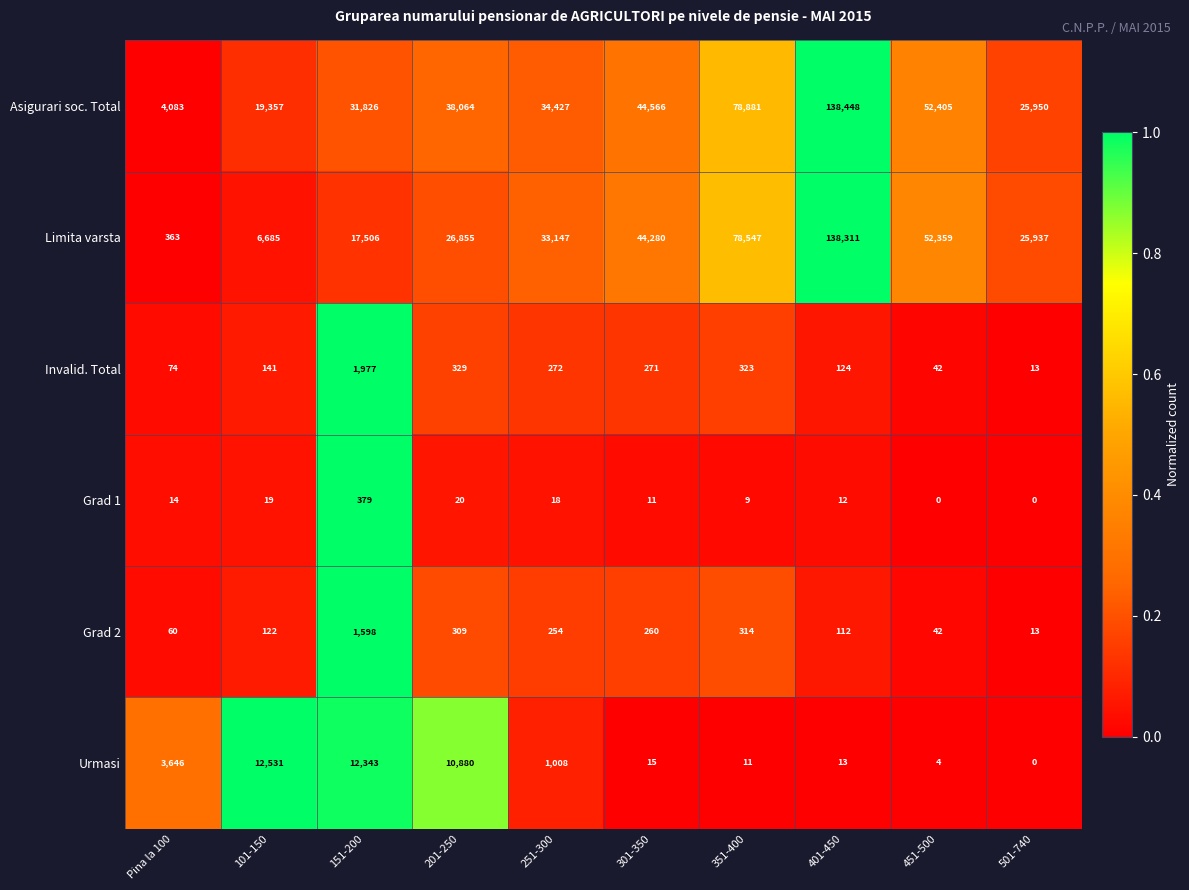

Is it true that Invalid. Total equals 217 at 101-150?

False